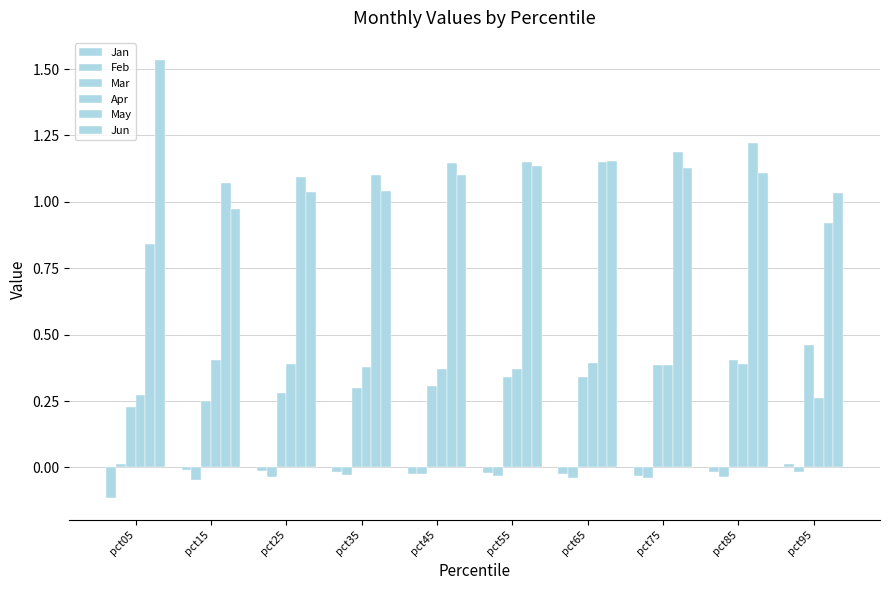

Count the May values in the range 1 to 2.

8